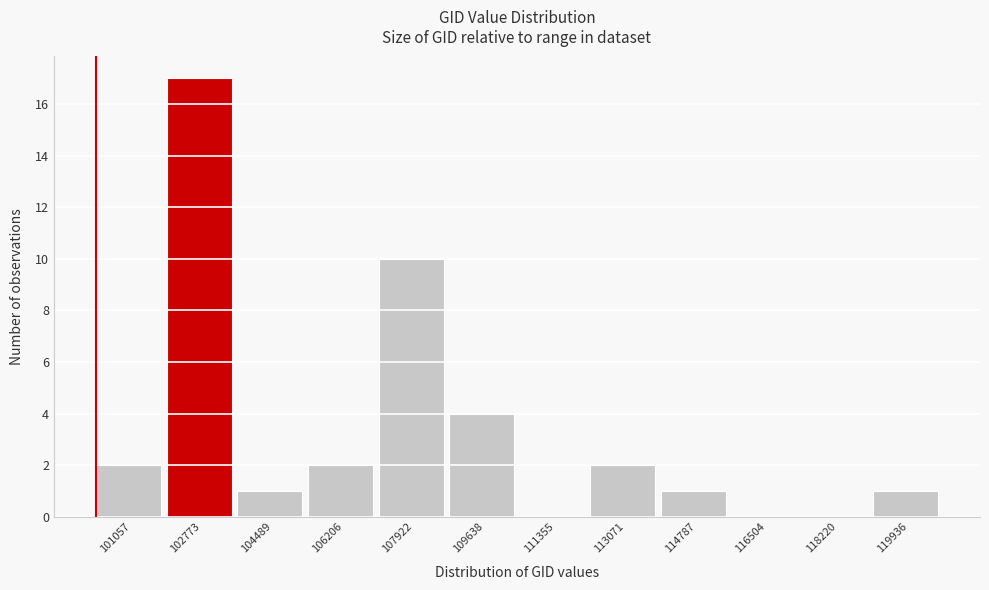

Reading left to right, extract all data points from this chart.

101057=2	102773=17	104489=1	106206=2	107922=10	109638=4	111355=0	113071=2	114787=1	116504=0	118220=0	119936=1